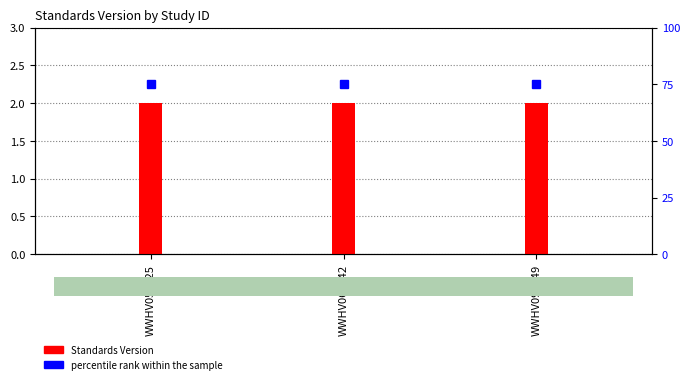

Between WWHV058025 and WWHV094349, which series saw the biggest shift?

Standards Version